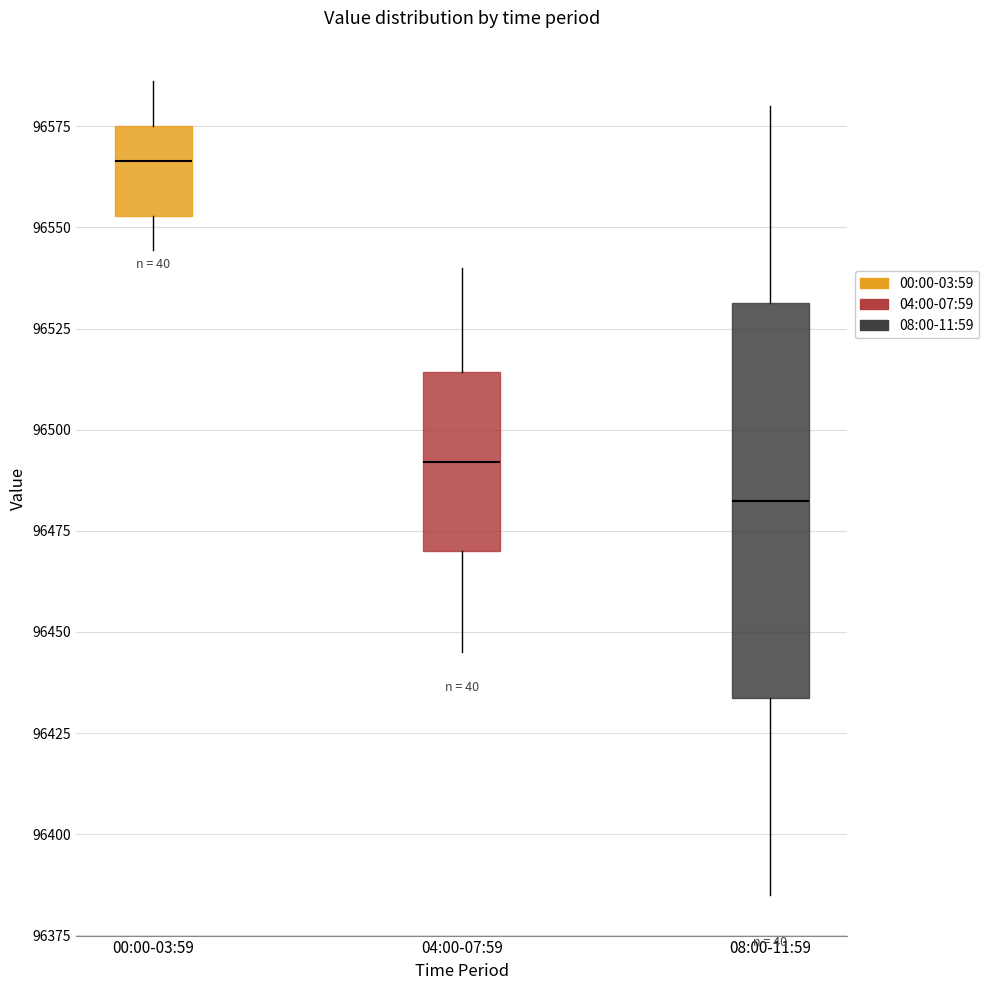

Which box has the lowest median line?

08:00-11:59